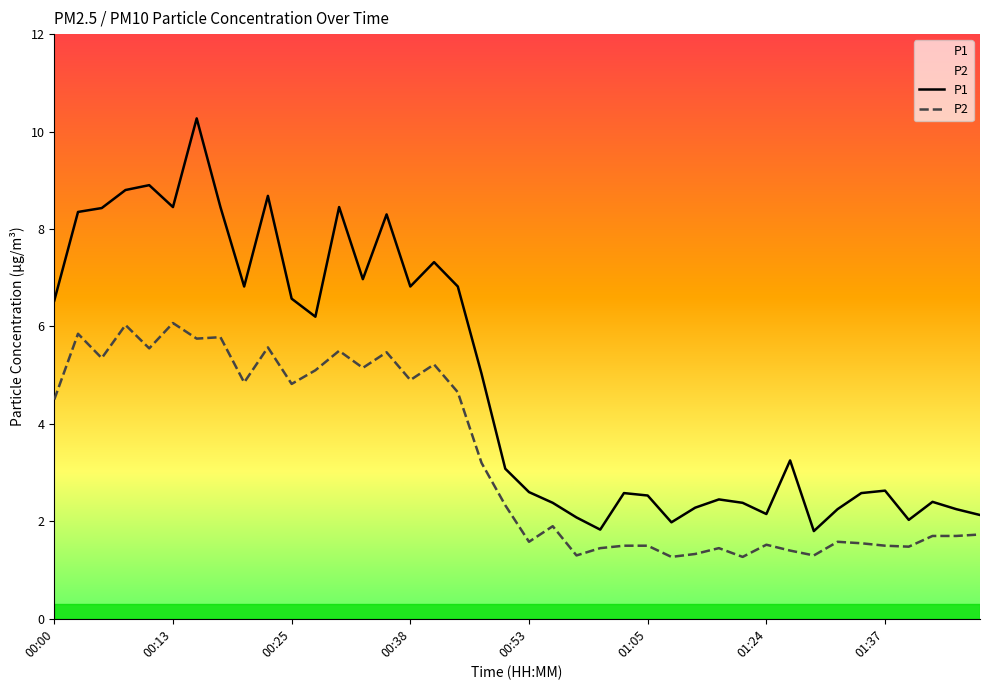

Which series has the widest spread of values?

P1